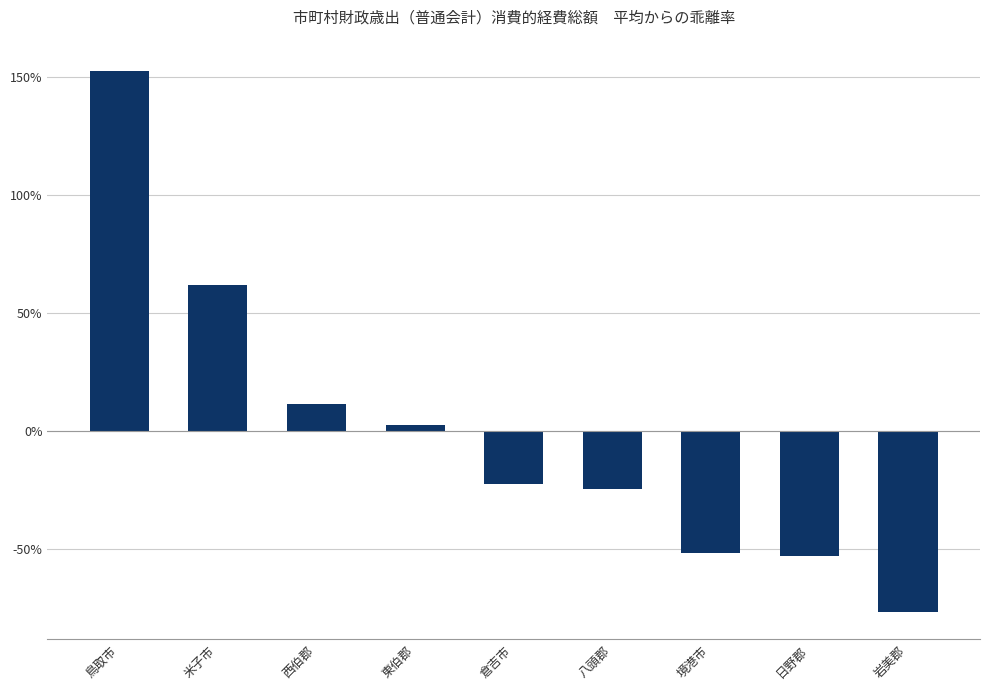

What is the difference between the maximum and second lowest values?

205.5